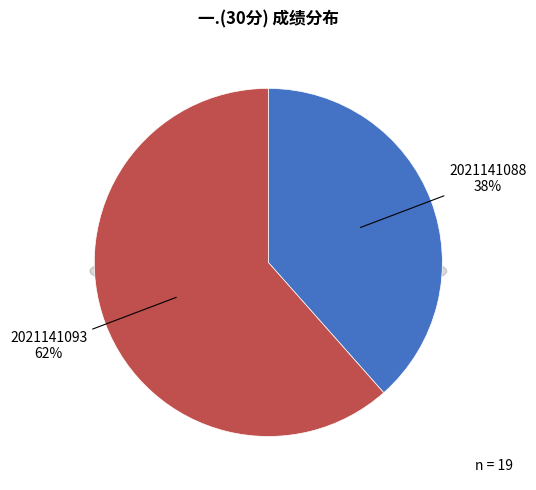

To the nearest percent, what percentage of the pie is 2021141088?

38%